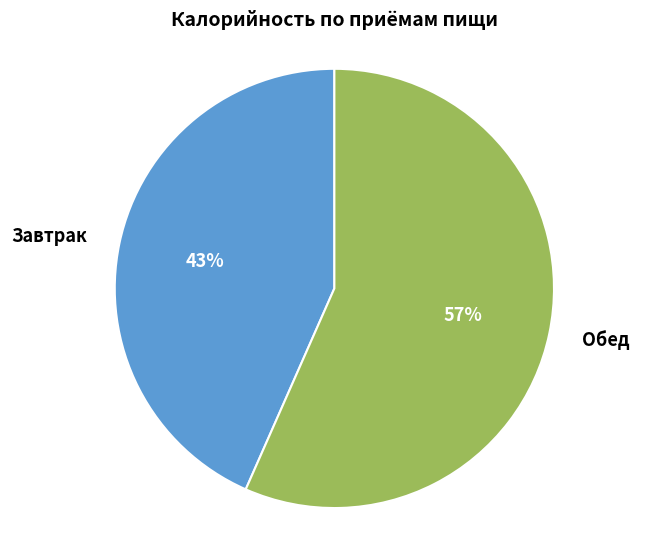

Count the number of slices in the pie.

2